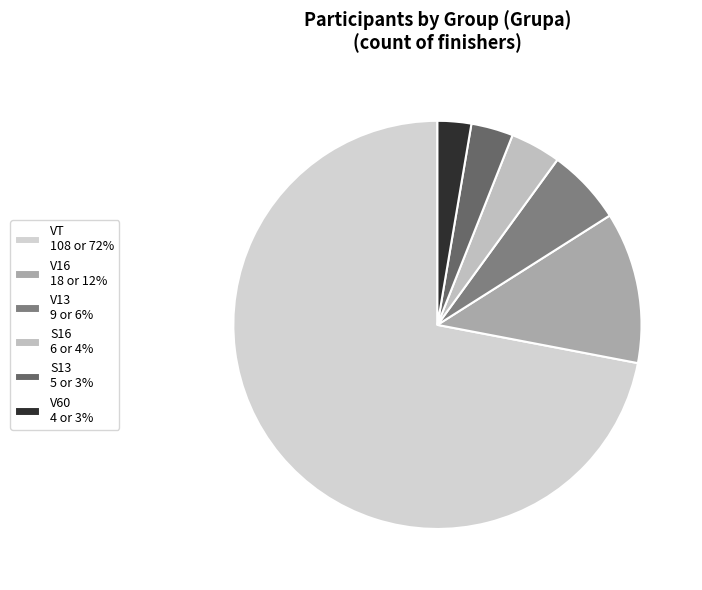

What is the smallest slice in the pie chart?

V60